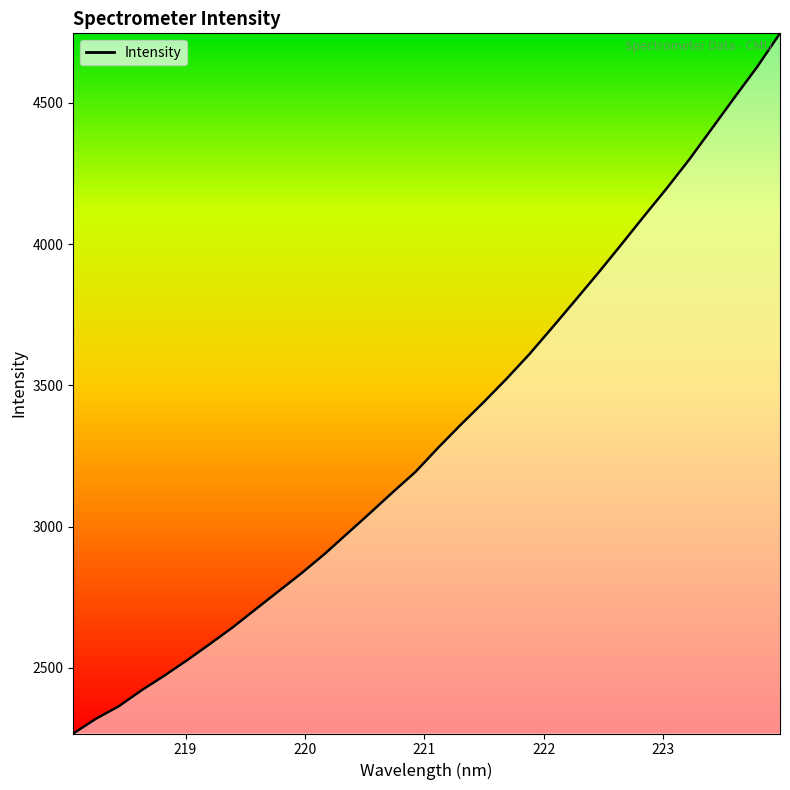

What is the minimum value shown in the chart?

2267.4